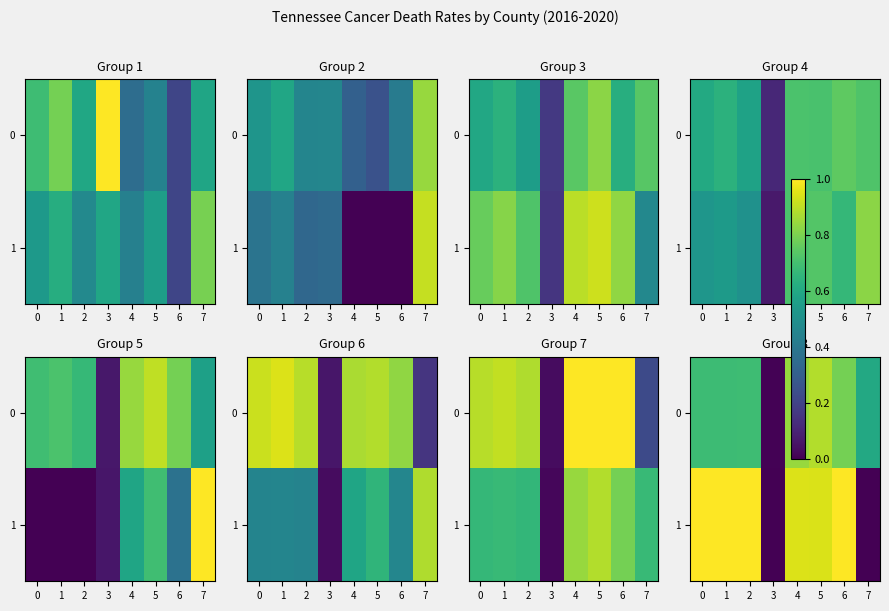

Which has a higher value, 3 or 7?

7